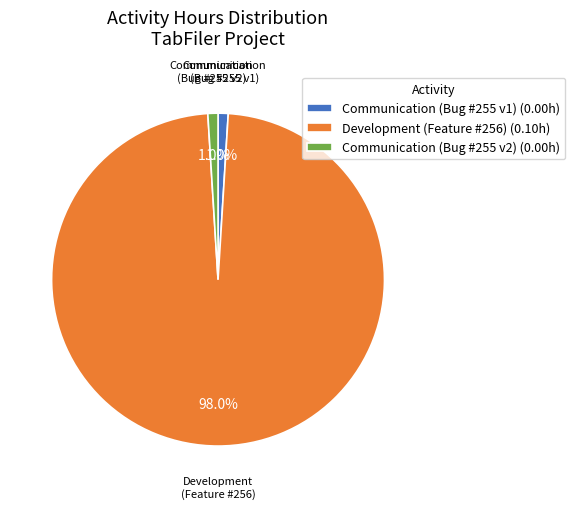

Is there a majority slice in this chart?

Yes